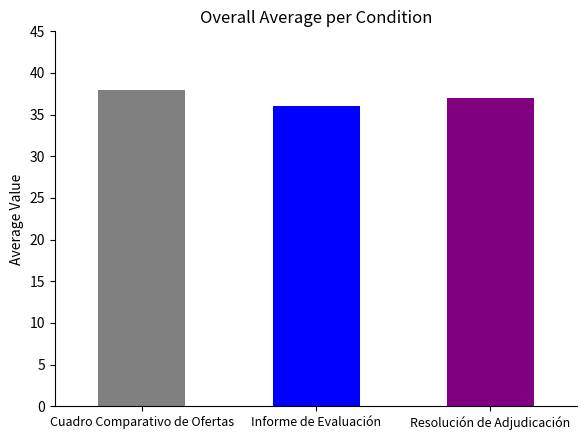

What is the value of the 2nd bar from the left?

36